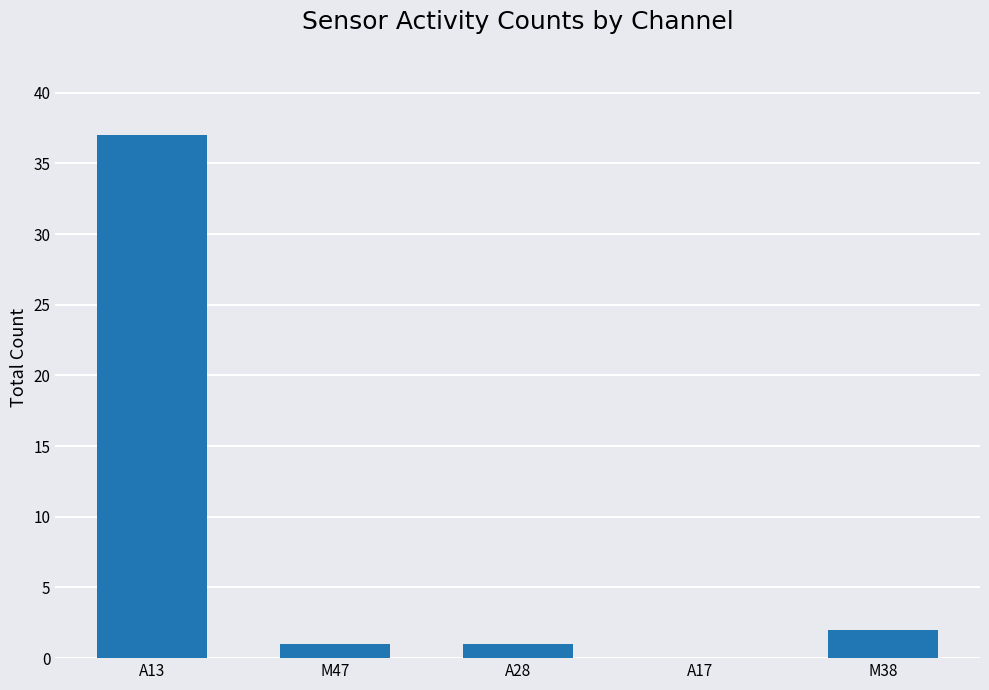

What is the greatest value displayed?

37